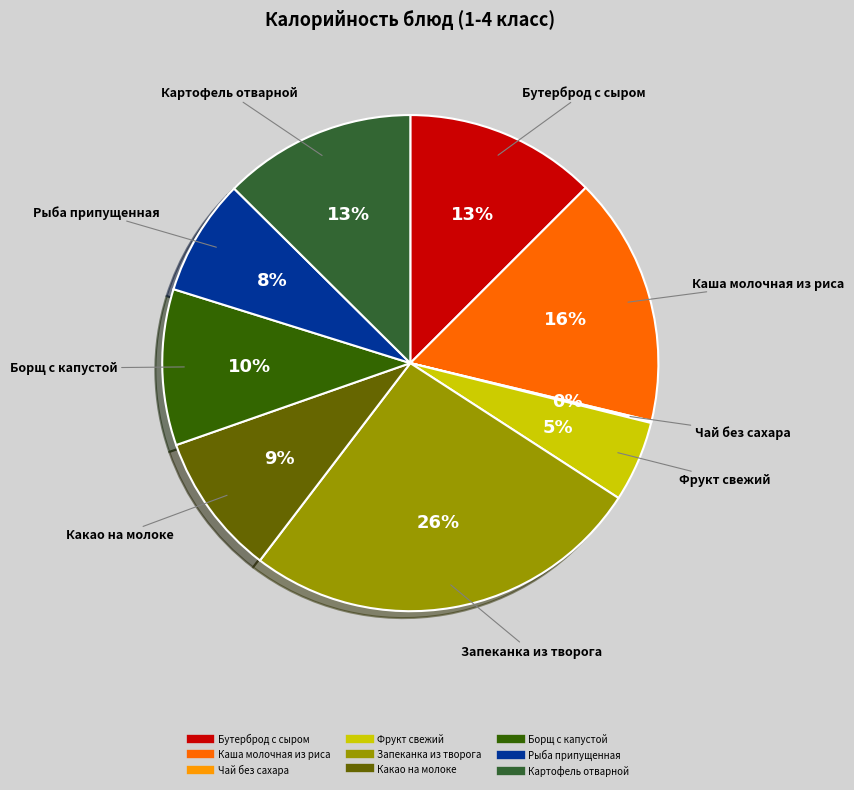

Is the sum of Рыба припущенная and Бутерброд с сыром greater than half?

No